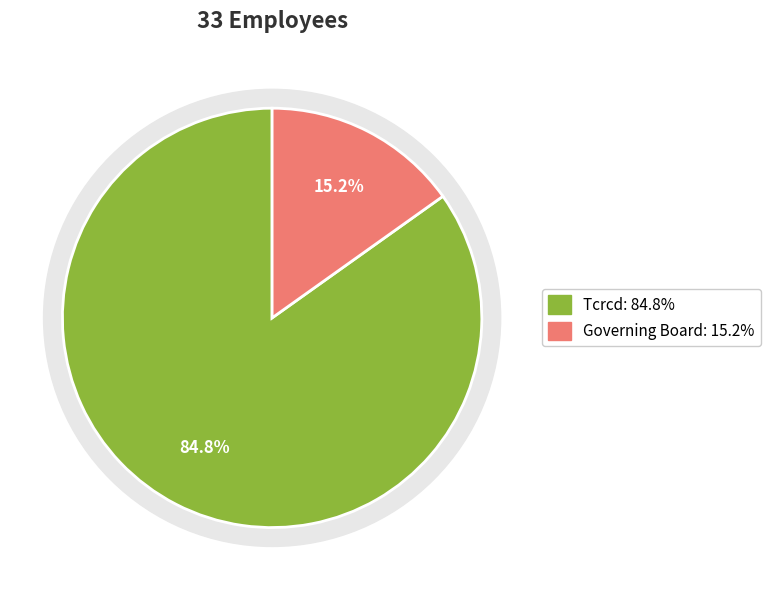

Rank the categories by value from lowest to highest.

Governing Board, Tcrcd